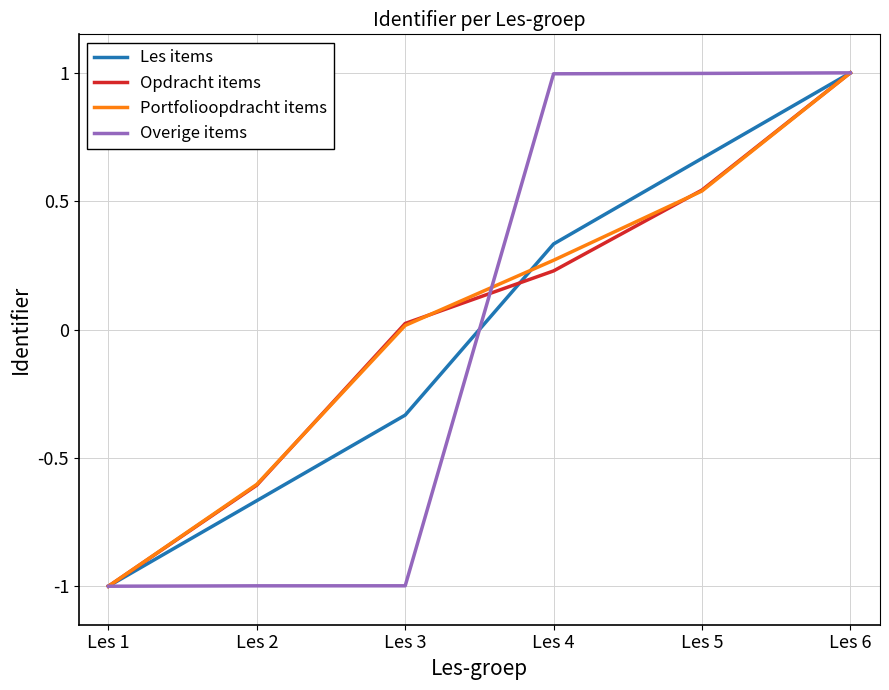

Rank the series at Les 4 from lowest to highest value.

Opdracht items, Portfolioopdracht items, Les items, Overige items